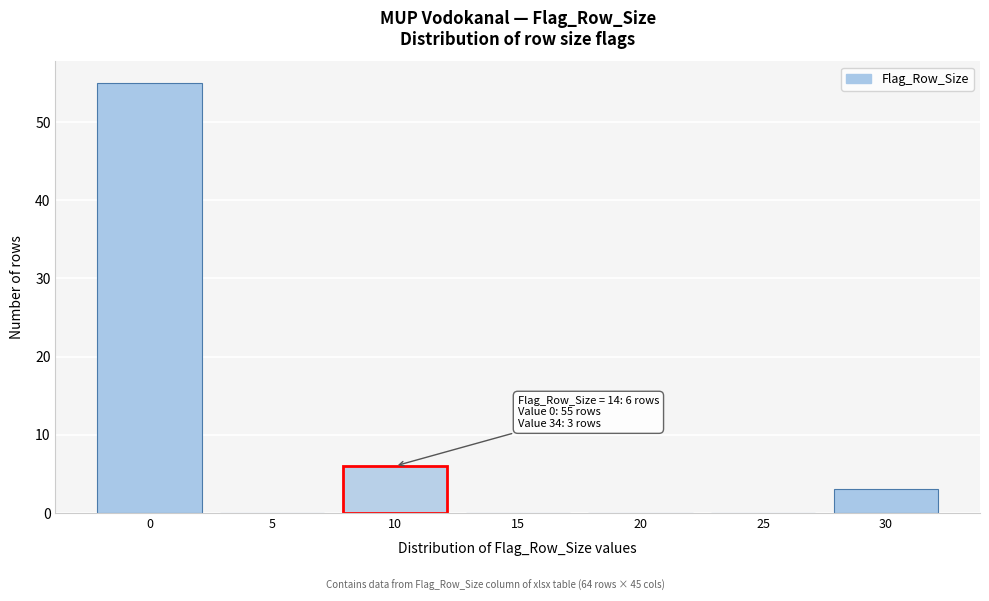

Reading left to right, transcribe all the data shown in this chart.

0=55	5=0	10=6	15=0	20=0	25=0	30=3